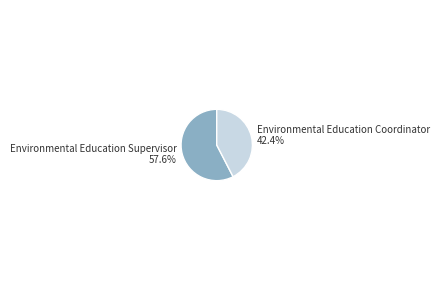

Rank the categories by value from highest to lowest.

Environmental Education Supervisor, Environmental Education Coordinator